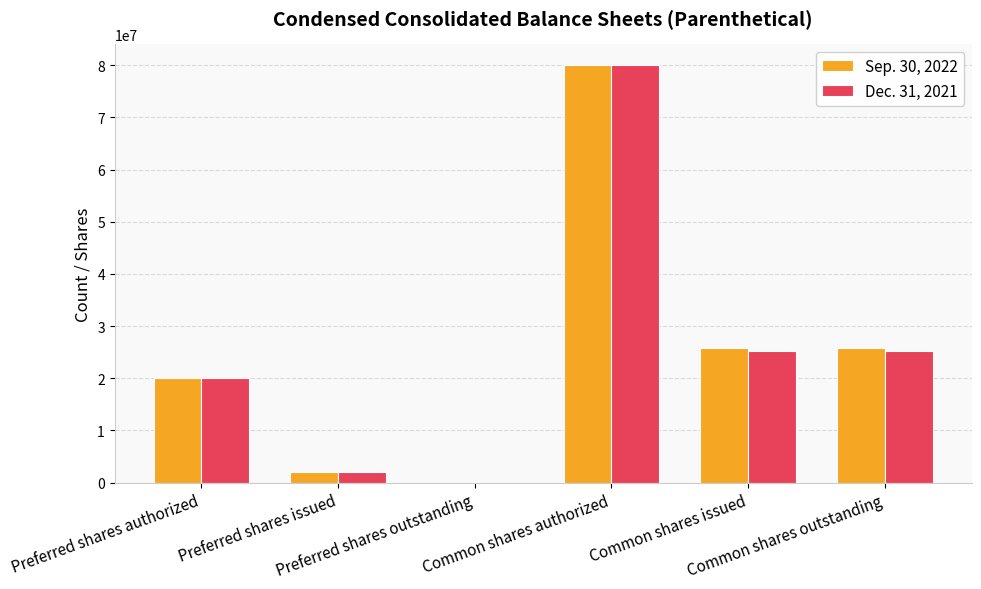

What is the greatest value displayed?

80000000